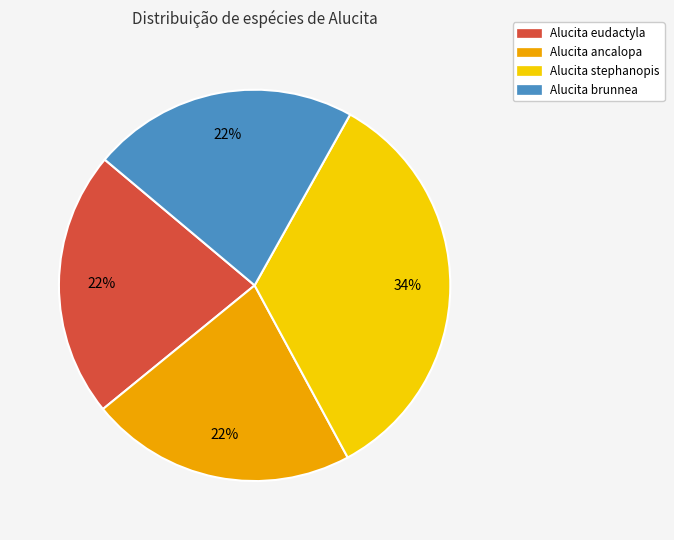

Count the number of slices in the pie.

4